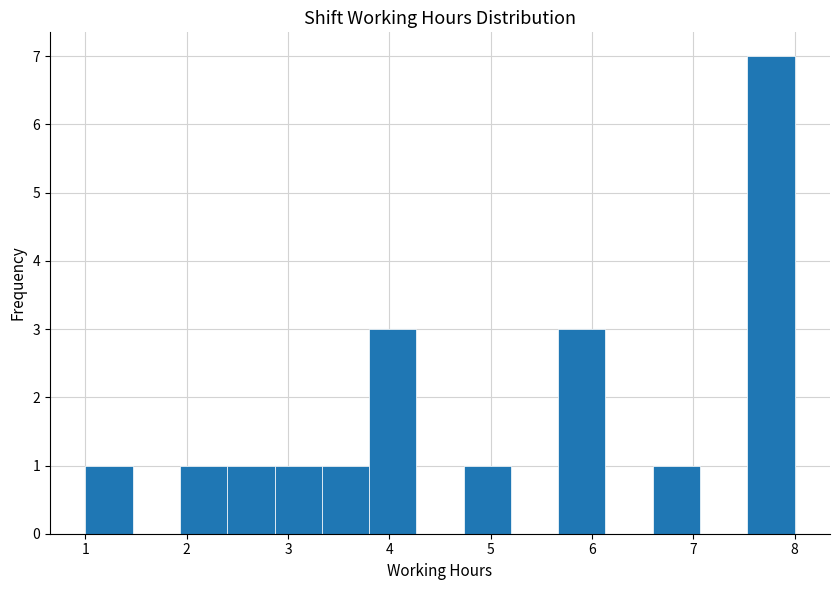

Reading left to right, list every bar in this chart as the range it spans on the x-axis followed by its height. Neither the bar edges nor the heights are printed on the chart, so give them approximately, as read against the axes.

1.0 to 1.5: 1
1.5 to 1.9: 0
1.9 to 2.4: 1
2.4 to 2.9: 1
2.9 to 3.3: 1
3.3 to 3.8: 1
3.8 to 4.3: 3
4.3 to 4.7: 0
4.7 to 5.2: 1
5.2 to 5.7: 0
5.7 to 6.1: 3
6.1 to 6.6: 0
6.6 to 7.1: 1
7.1 to 7.5: 0
7.5 to 8.0: 7